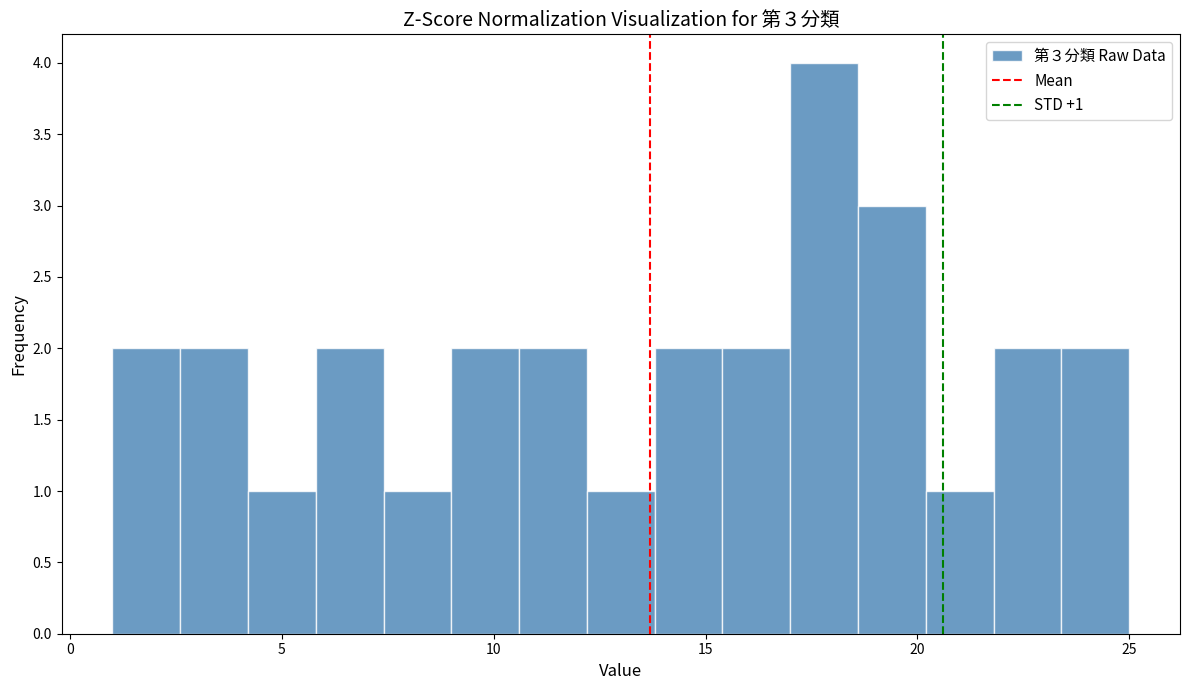

Around what value on the x-axis is the tallest bar? Give the approximate position of its centre, as read against the axis.

18.0